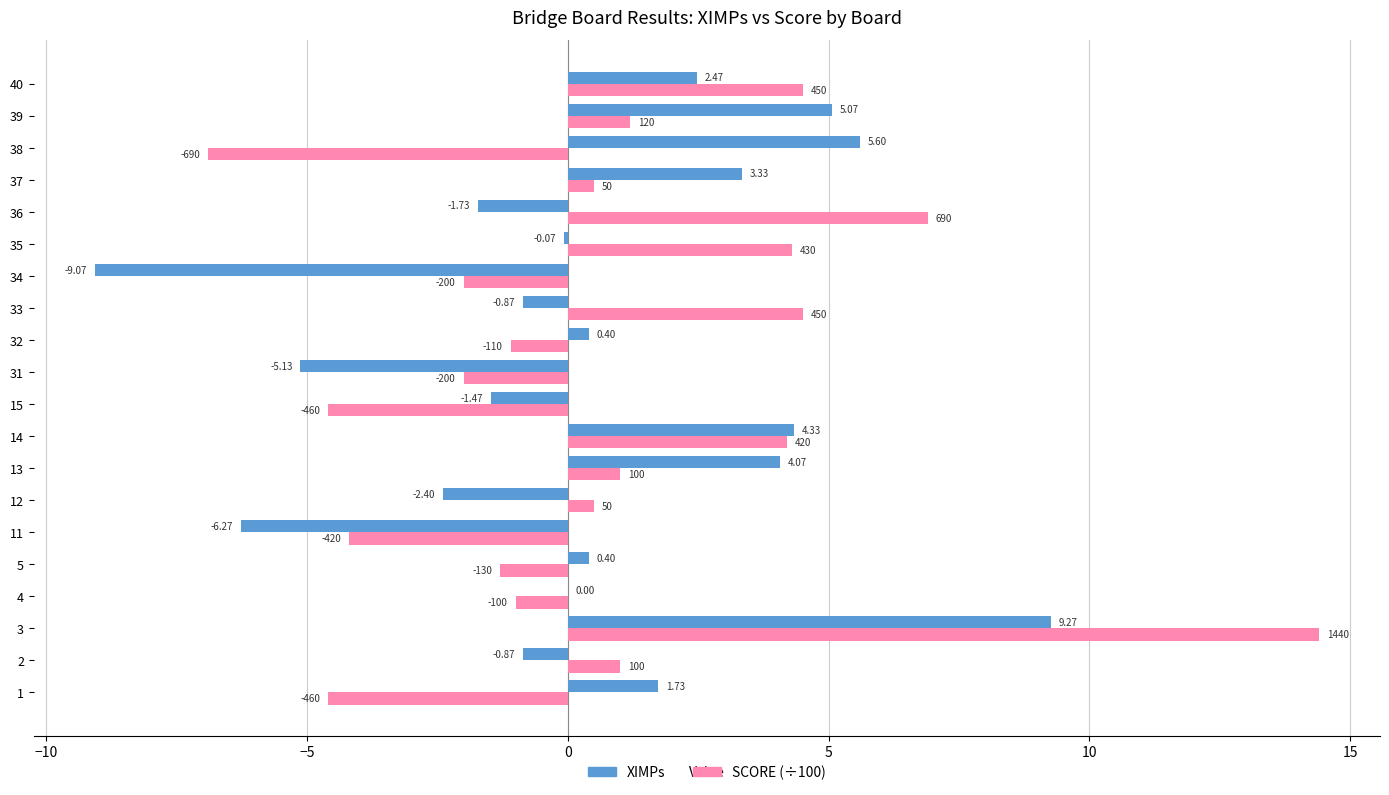

Which series has the largest total across all categories?

SCORE (÷100)